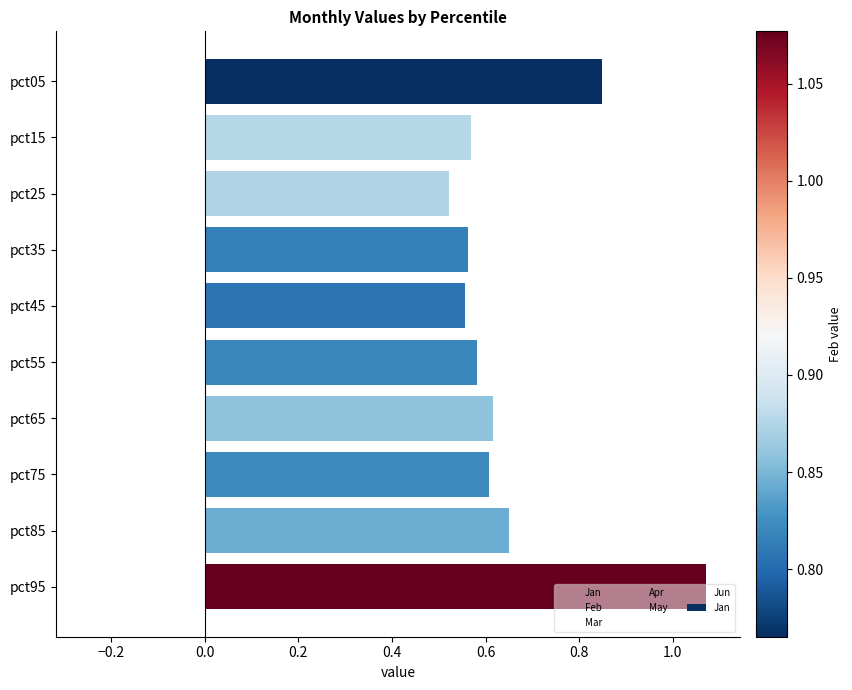

Which series reaches the maximum Y coordinate?

Jan